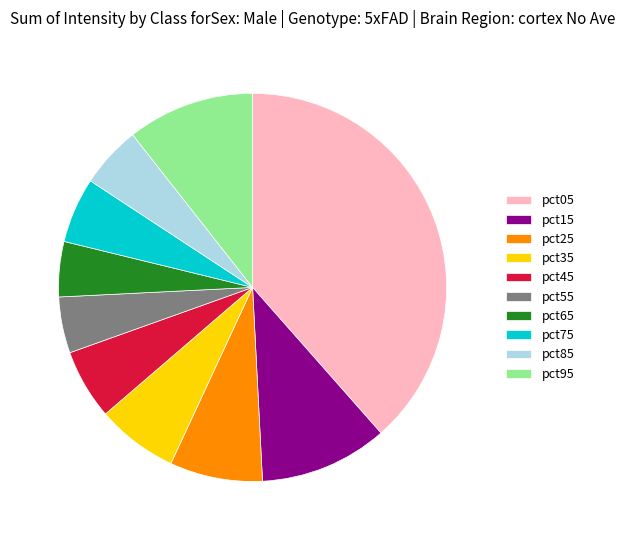

Do pct05 and pct55 together represent more than half of the pie?

No